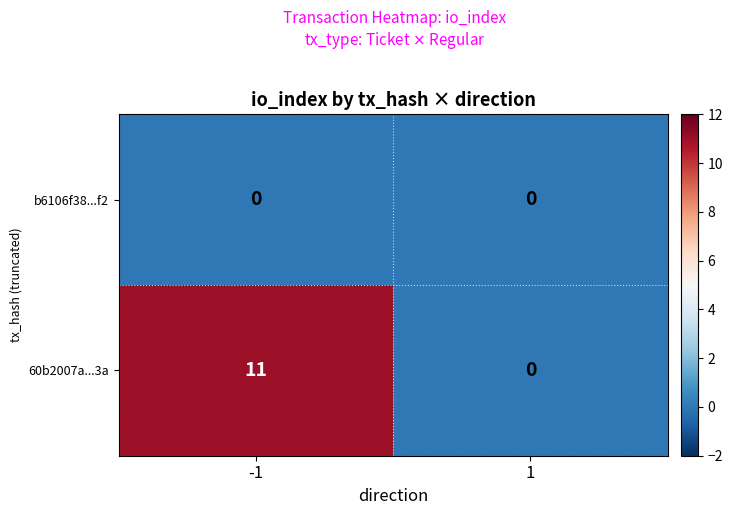

List the series in order of their peak value, lowest first.

b6106f38...f2, 60b2007a...3a